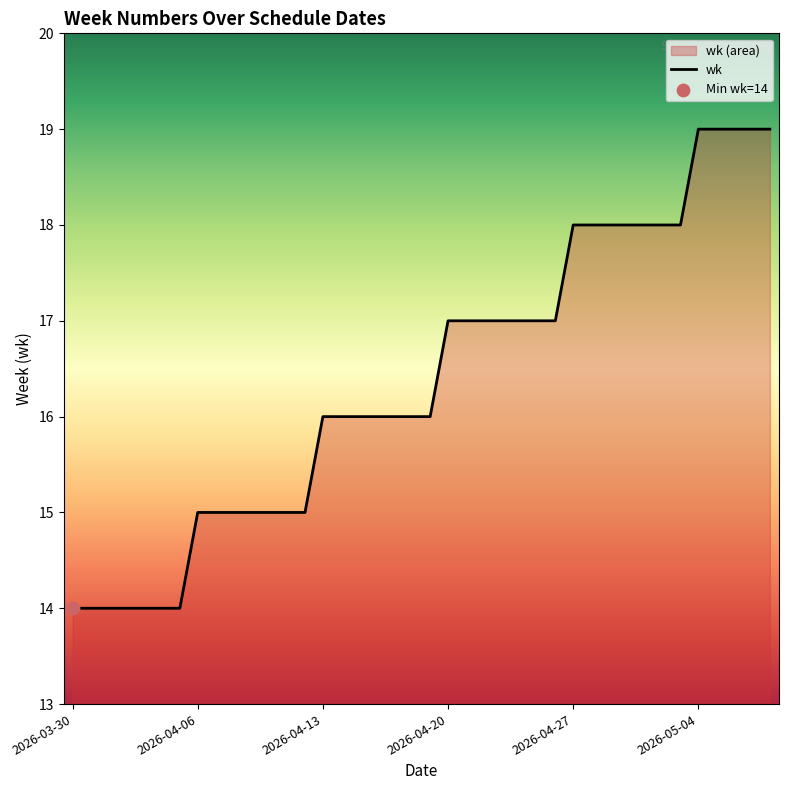

What is the change in value from 2026-04-25 to 2026-04-30?

+1